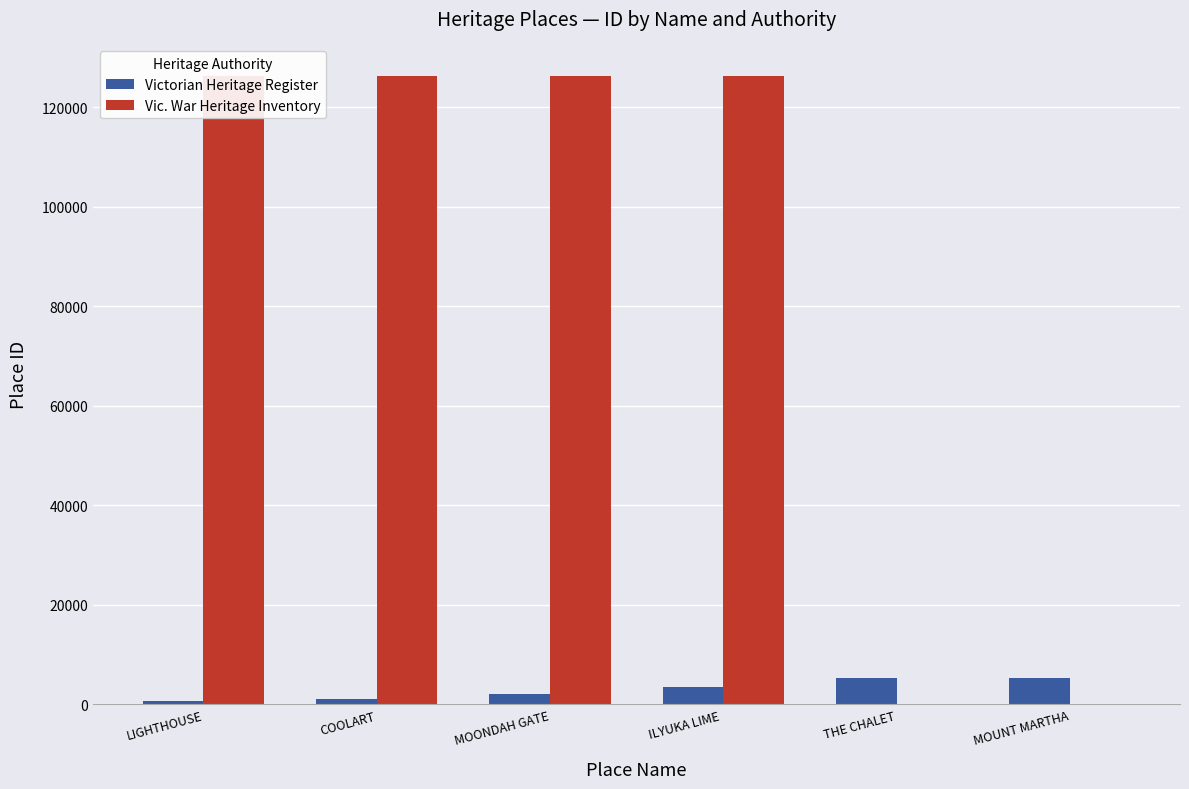

Which series has the largest total across all categories?

Vic. War Heritage Inventory